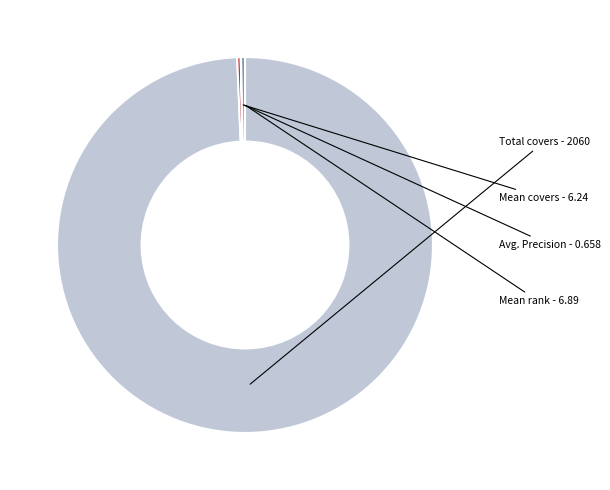

Is there a majority slice in this chart?

Yes